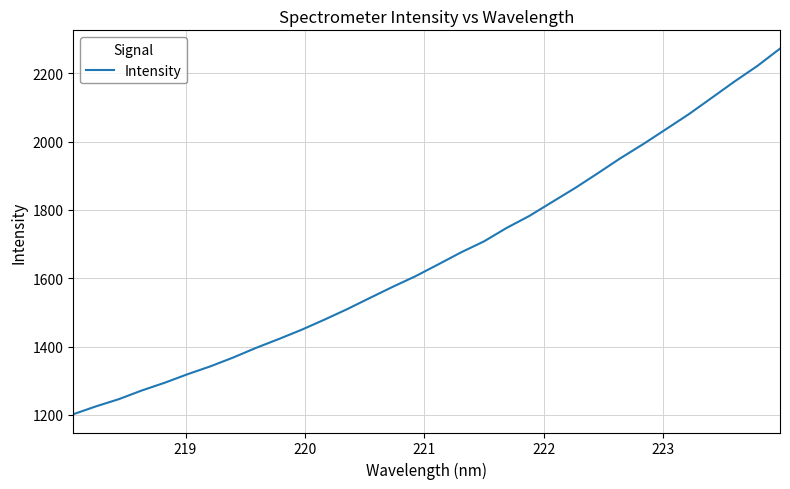

Count the number of categories in the chart.

32